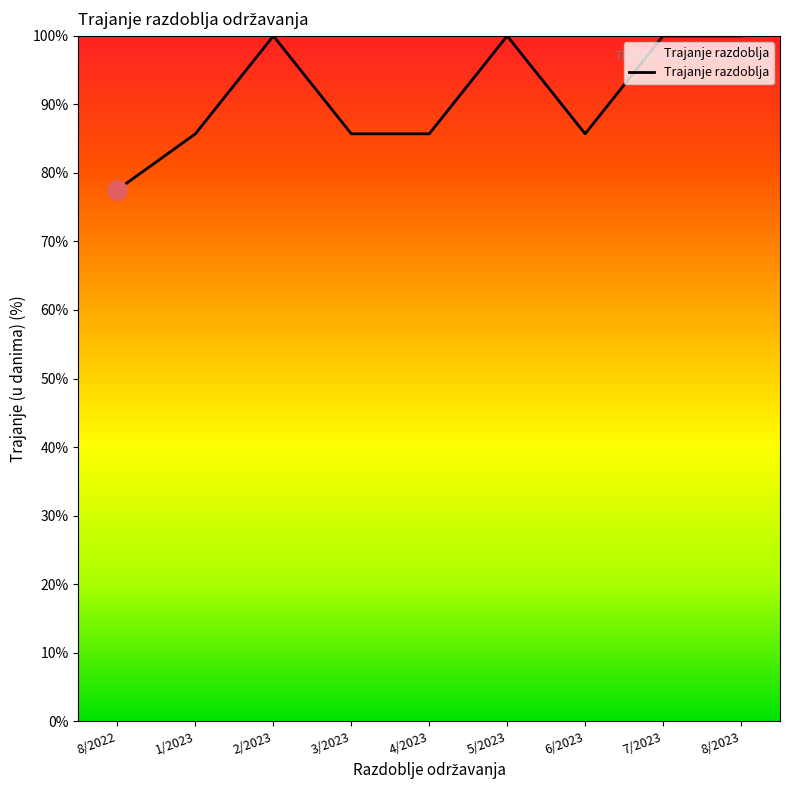

Reading left to right, what are all the values shown in this chart?

8/2022=77.6	1/2023=85.7	2/2023=100.0	3/2023=85.7	4/2023=85.7	5/2023=100.0	6/2023=85.7	7/2023=100.0	8/2023=100.0